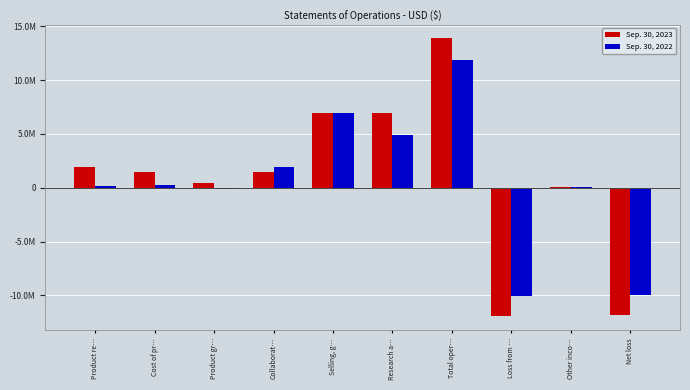

Are the bars horizontal?

No